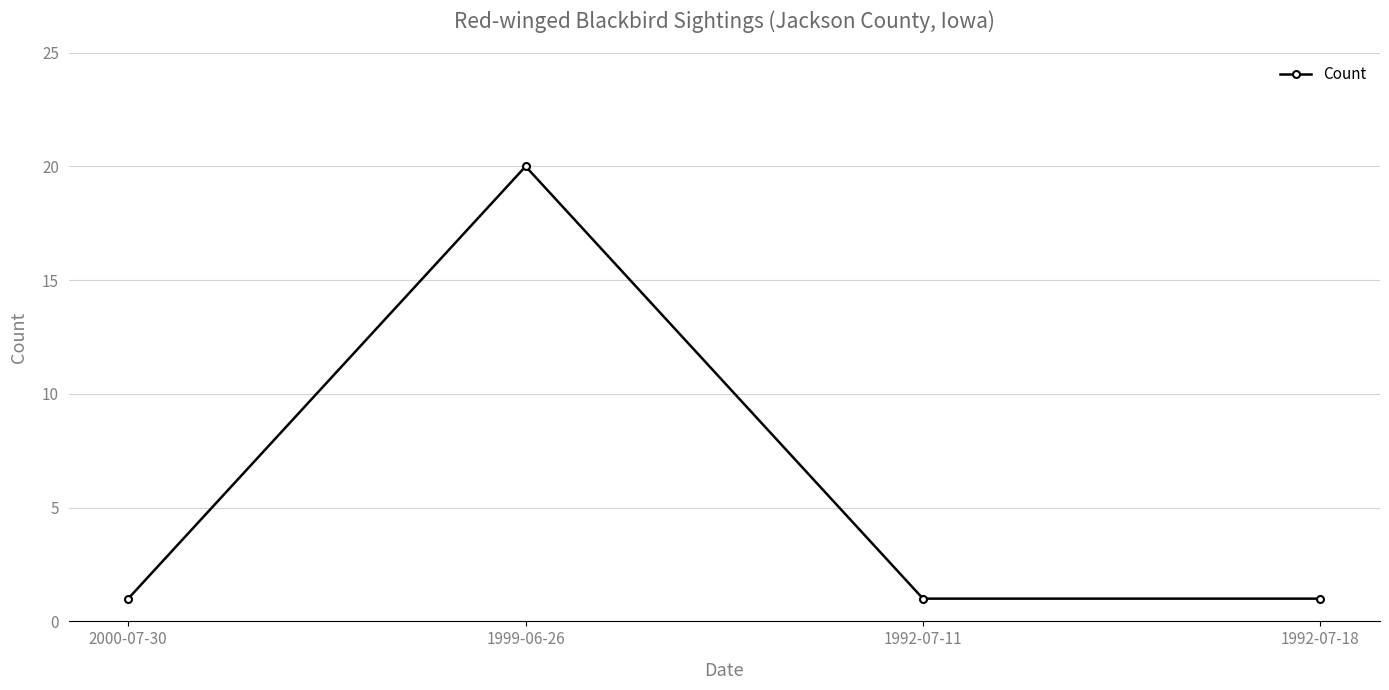

What is the sum of all values?

23